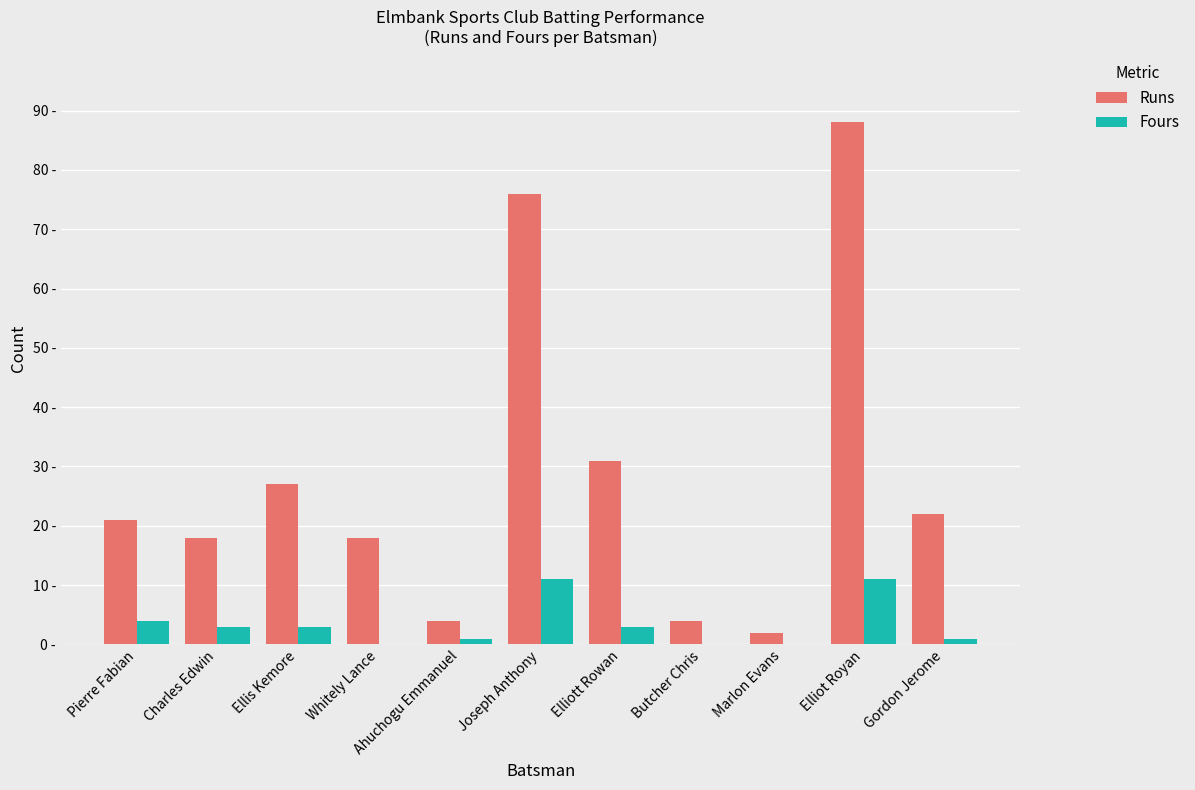

What are all the series names shown in the legend?

Runs, Fours